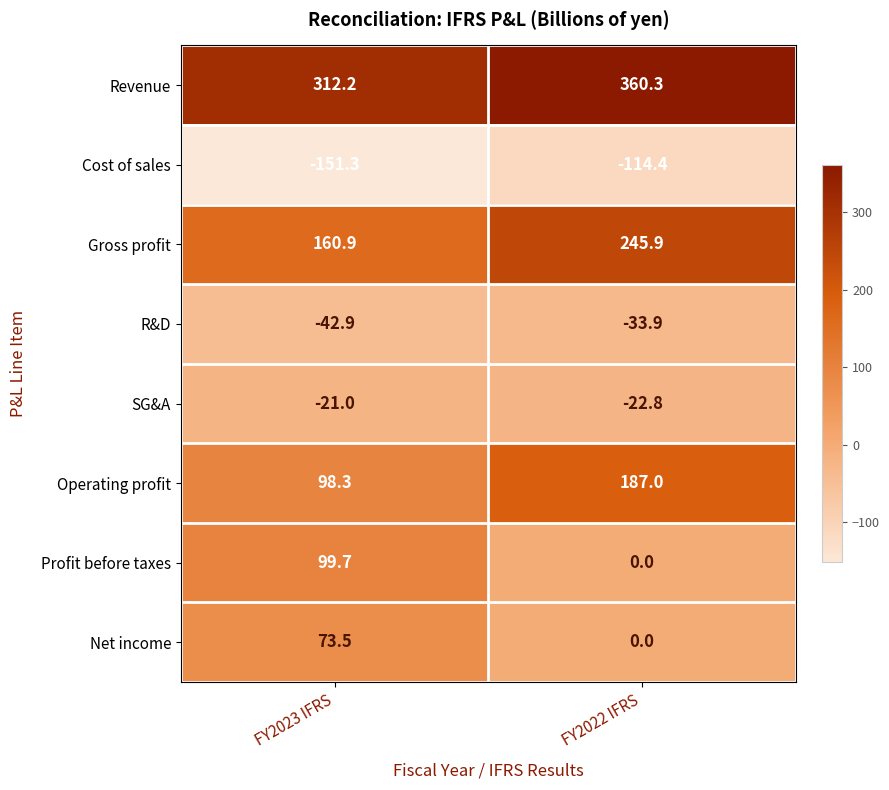

Between FY2023 IFRS and FY2022 IFRS, which series saw the biggest shift?

Profit before taxes